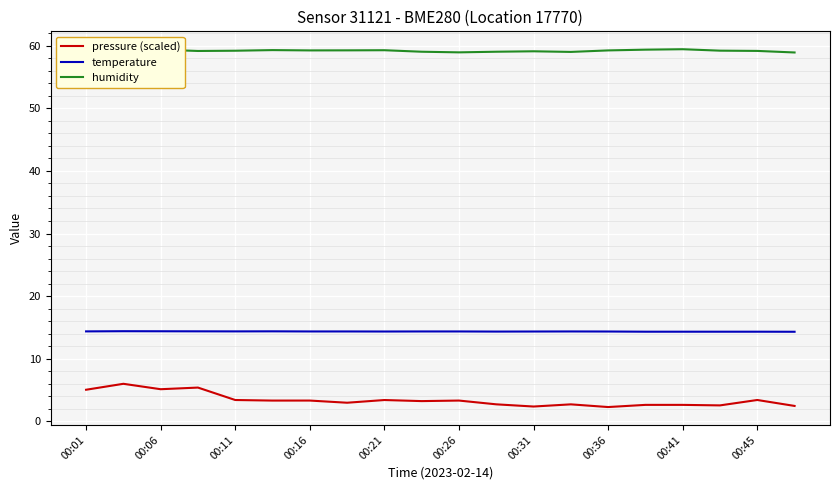

Rank the series by their maximum value, from highest to lowest.

humidity, temperature, pressure (scaled)